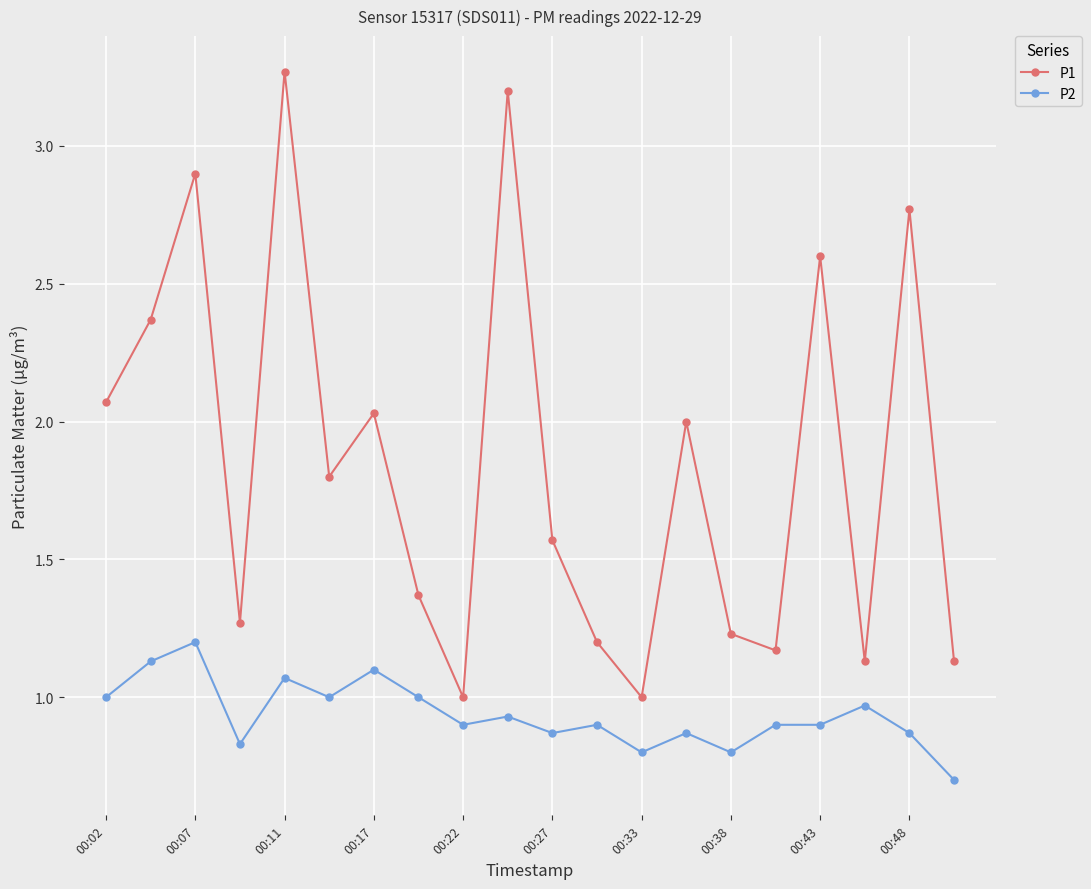

Which series has the largest range (max minus min)?

P1